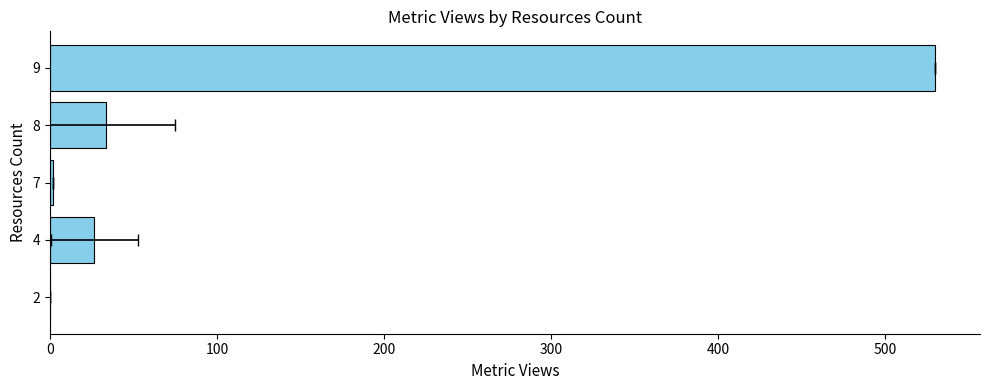

What is the change in value from 2 to 7?

+2.0